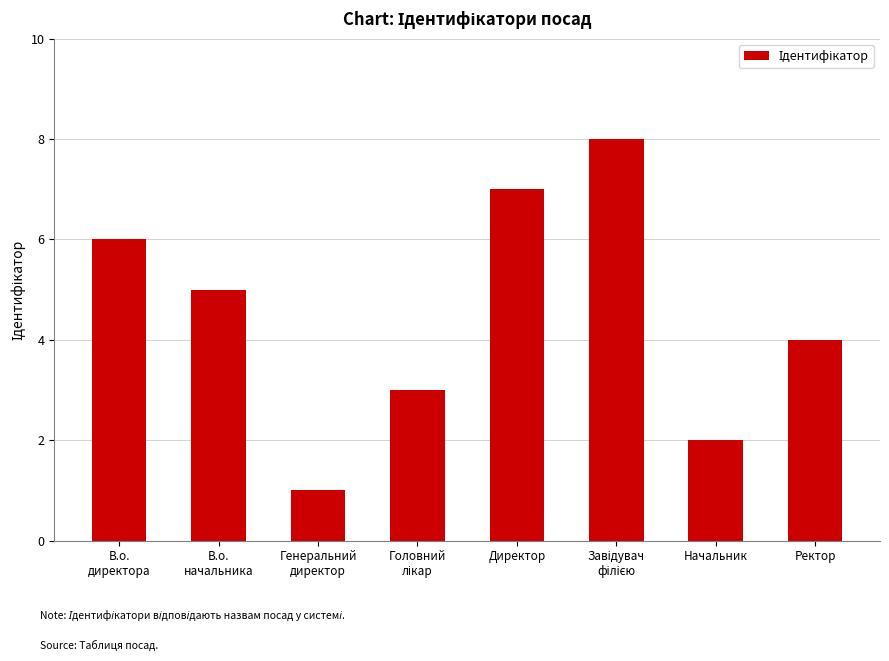

What is the maximum value shown in the chart?

8